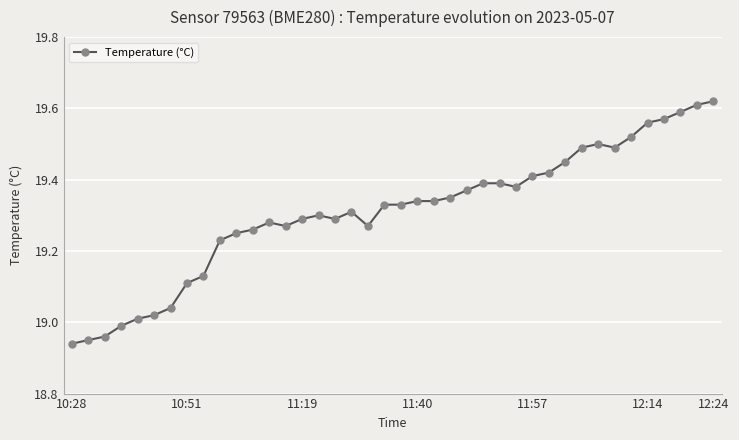

True or false: there are more than 2 points higher than both neighbors.

True